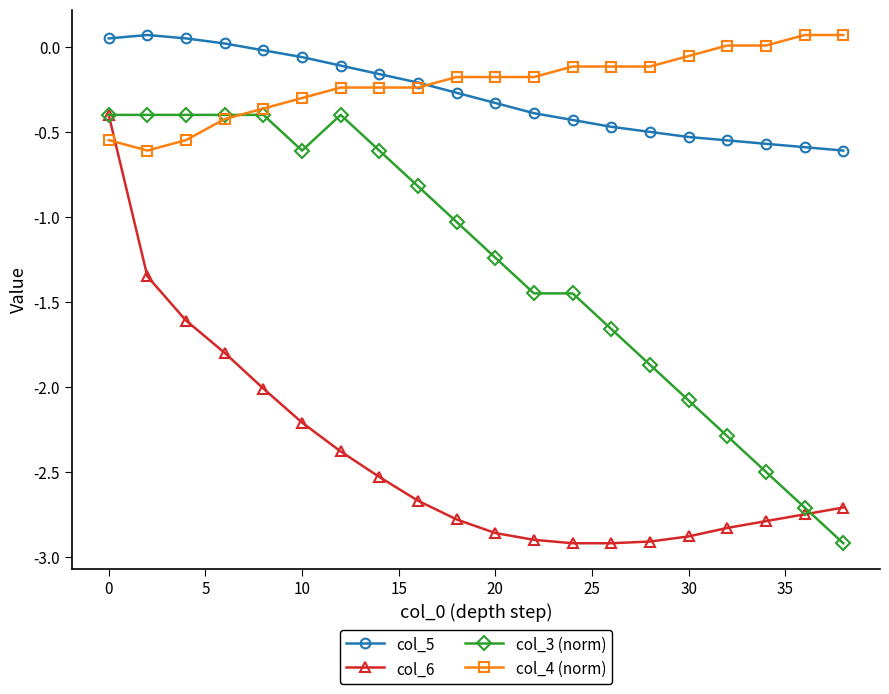

Does the chart display data point markers on the line(s)?

Yes